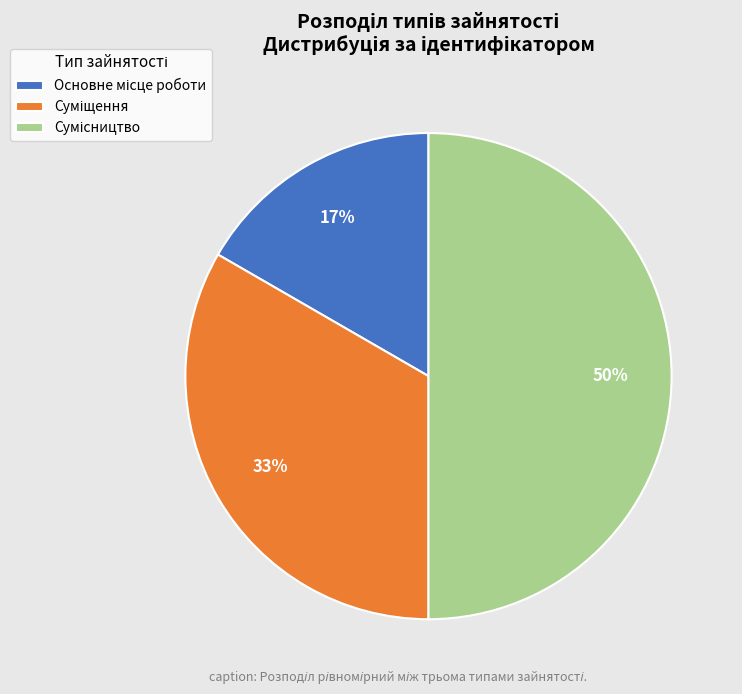

To the nearest percent, what is the difference between the largest and smallest slice percentages?

33%